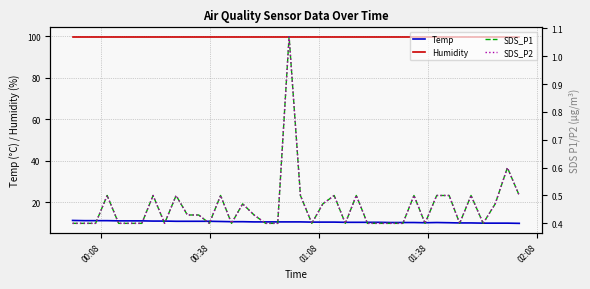

True or false: SDS_P2 and SDS_P1 intersect in this chart.

False